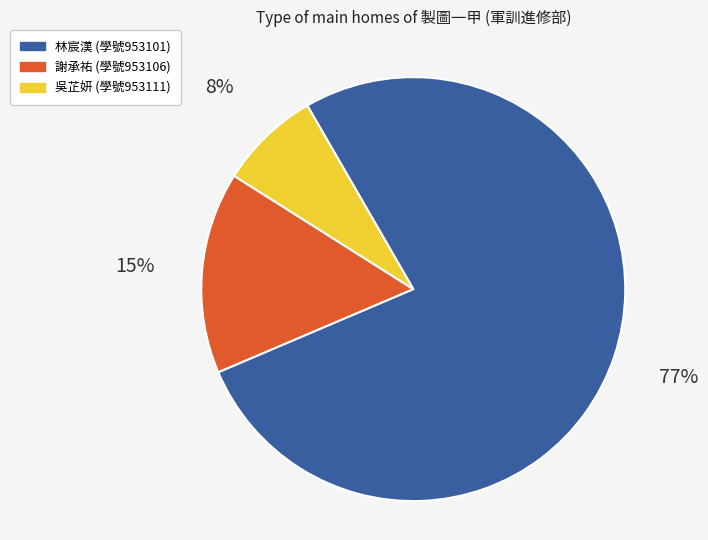

To the nearest percent, what is the combined percentage of 謝承祐 and 林宸漢?

92%